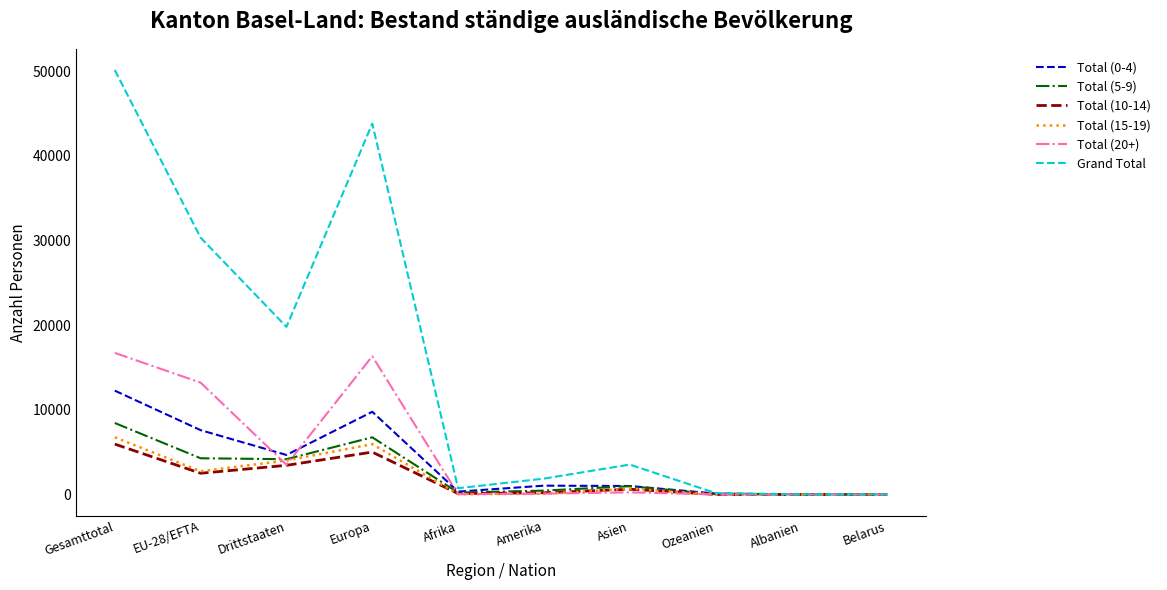

Does the chart have visible grid lines?

No